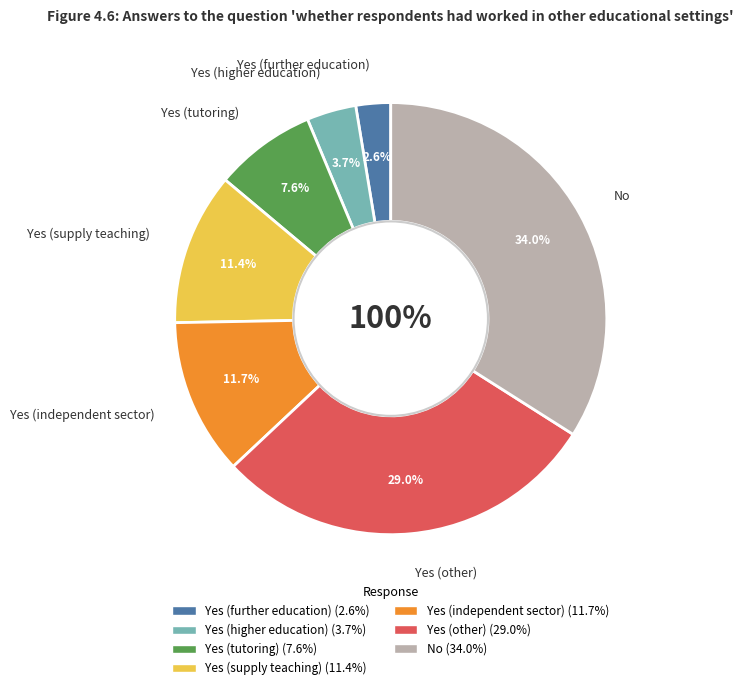

What percentage is the Yes (independent sector) slice, to the nearest percent?

12%